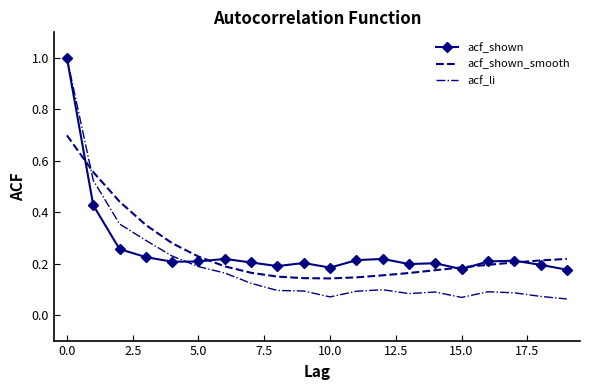

How many acf_shown_smooth values are between 0 and 1?

20